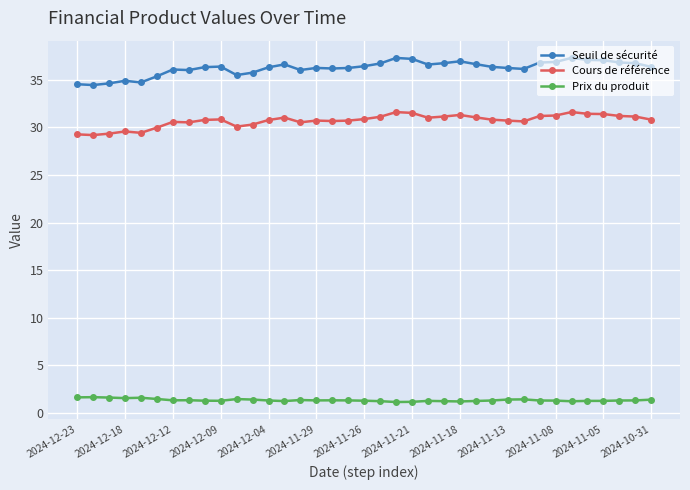

What is the highest value of the Cours de référence series?

31.6